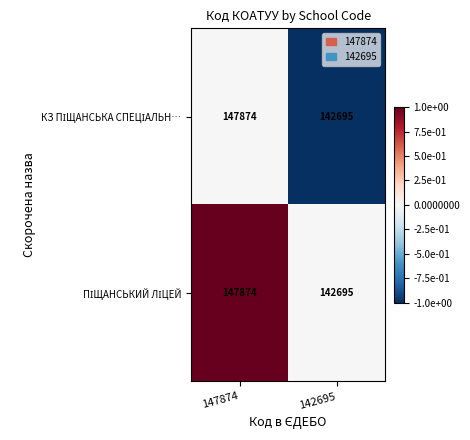

What is the total value across all series at 147874?

295748